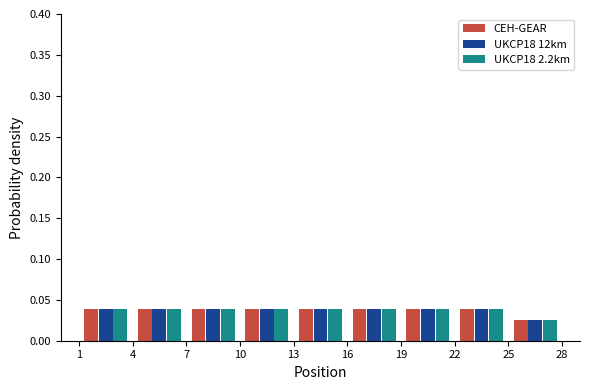

Reading left to right, transcribe this chart: for each range on the x-axis, give the height of each series' bar. The values are not printed on the chart, so give them approximately, as read against the axis.

1 to 4: CEH-GEAR=0.040	UKCP18 12km=0.040	UKCP18 2.2km=0.040
4 to 7: CEH-GEAR=0.040	UKCP18 12km=0.040	UKCP18 2.2km=0.040
7 to 10: CEH-GEAR=0.040	UKCP18 12km=0.040	UKCP18 2.2km=0.040
10 to 13: CEH-GEAR=0.040	UKCP18 12km=0.040	UKCP18 2.2km=0.040
13 to 16: CEH-GEAR=0.040	UKCP18 12km=0.040	UKCP18 2.2km=0.040
16 to 19: CEH-GEAR=0.040	UKCP18 12km=0.040	UKCP18 2.2km=0.040
19 to 22: CEH-GEAR=0.040	UKCP18 12km=0.040	UKCP18 2.2km=0.040
22 to 25: CEH-GEAR=0.040	UKCP18 12km=0.040	UKCP18 2.2km=0.040
25 to 28: CEH-GEAR=0.025	UKCP18 12km=0.025	UKCP18 2.2km=0.025